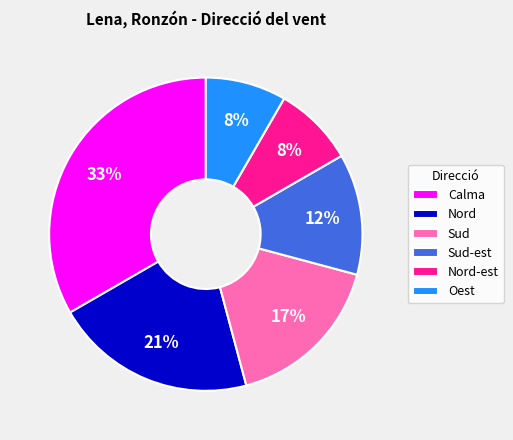

What is the ratio of the value at Sud to the value at Calma?

0.5